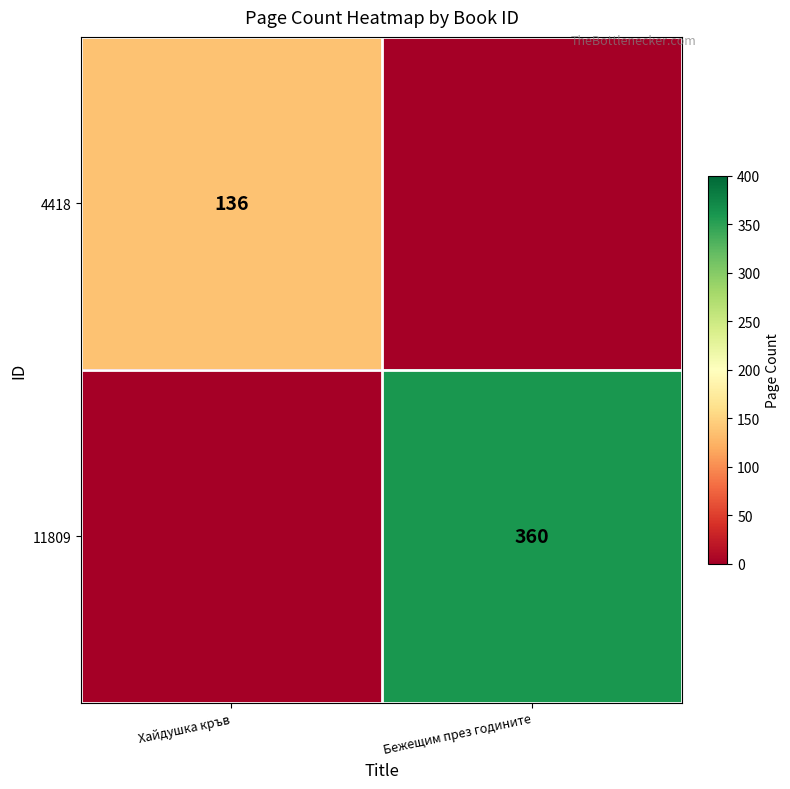

Is the value of 4418 at Хайдушка кръв greater than the value of 11809 at Бежещим през годините?

No